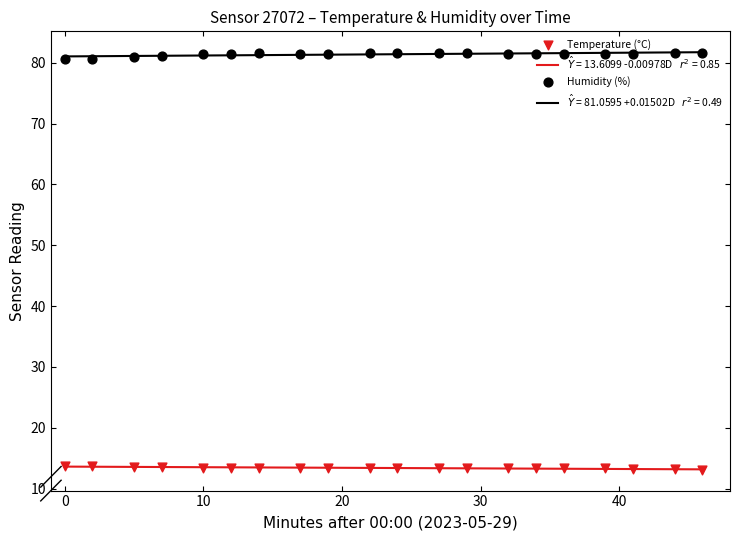

At how many categories does at least one series exceed 64?

20